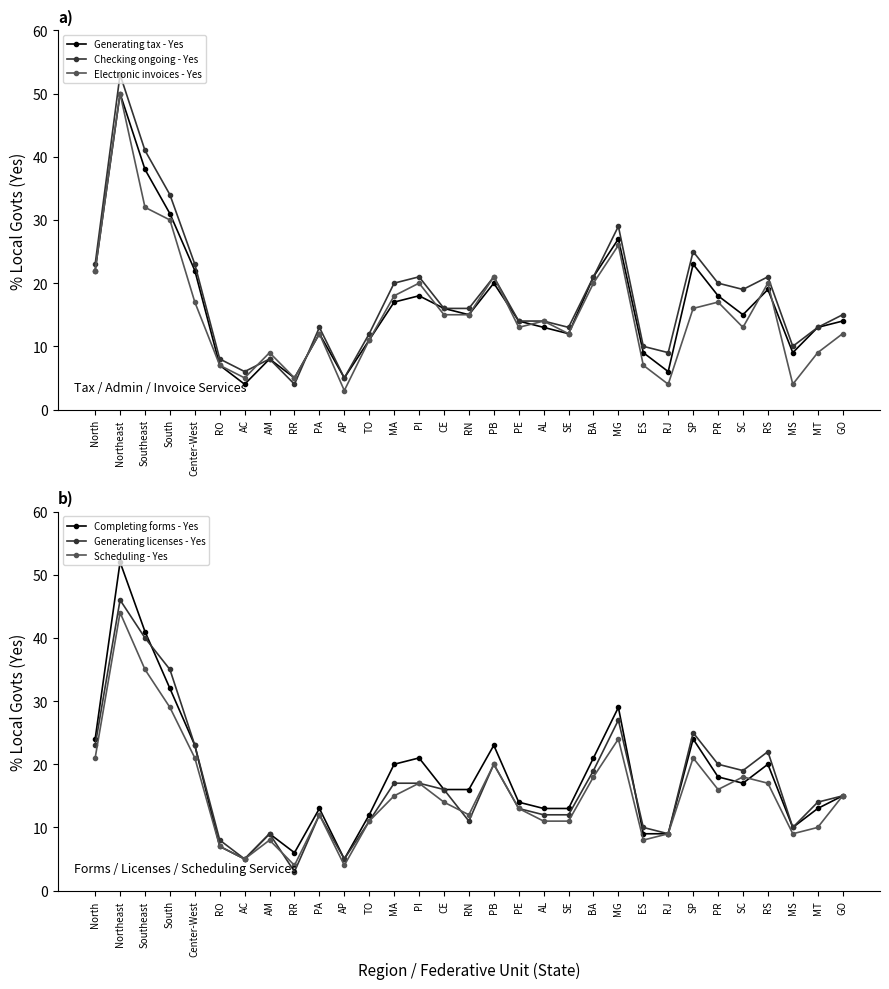

Where does the Completing forms - Yes series first go above 16?

North